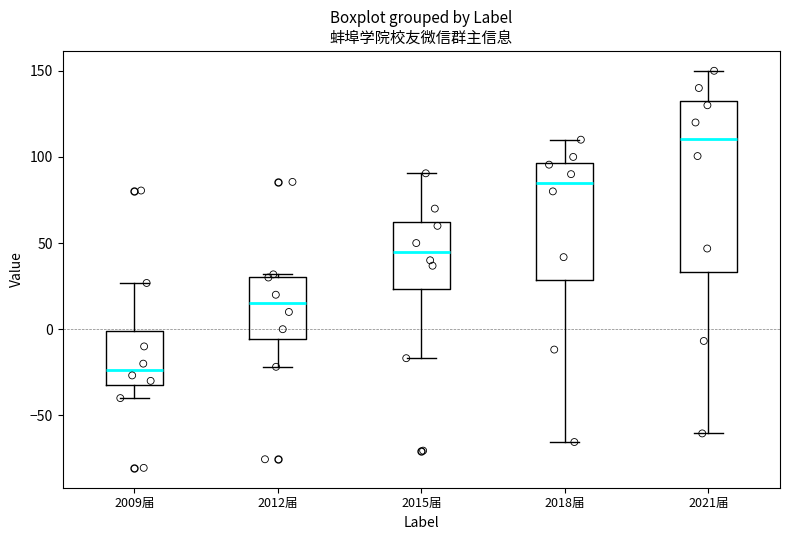

Comparing the boxes themselves (not the whiskers), which one is the tallest?

2021届